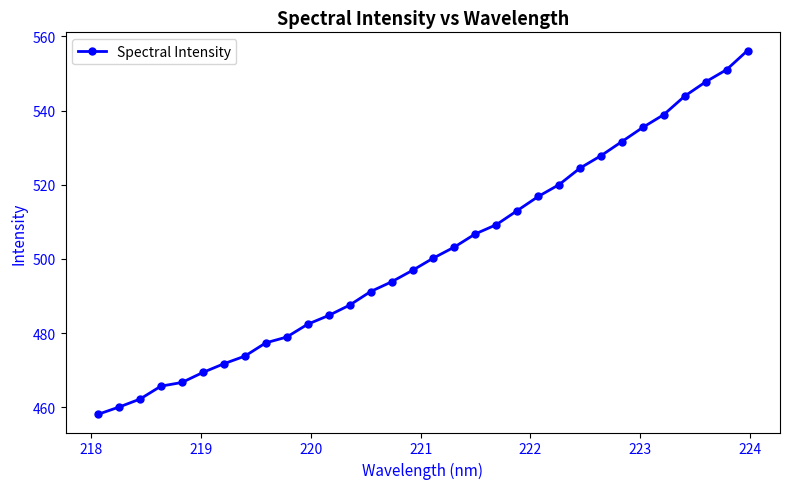

What is the smallest value displayed?

458.1